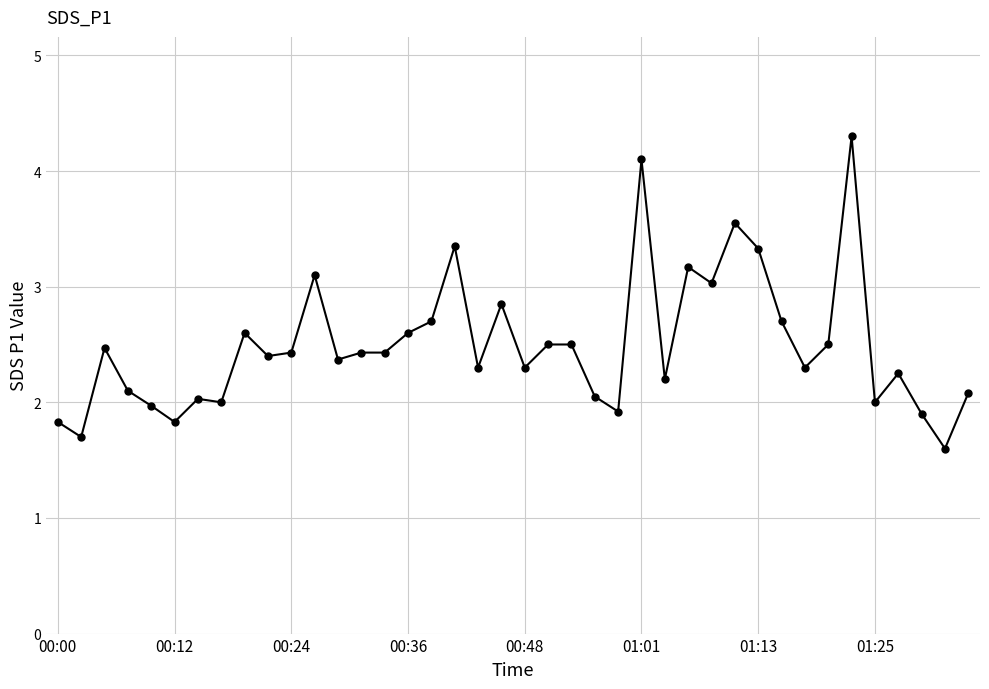

What is the value of the 25th point from the left?

1.9